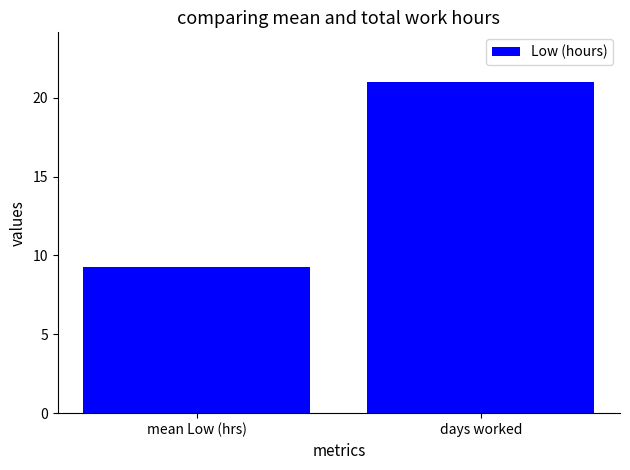

How many bars are there in total?

2